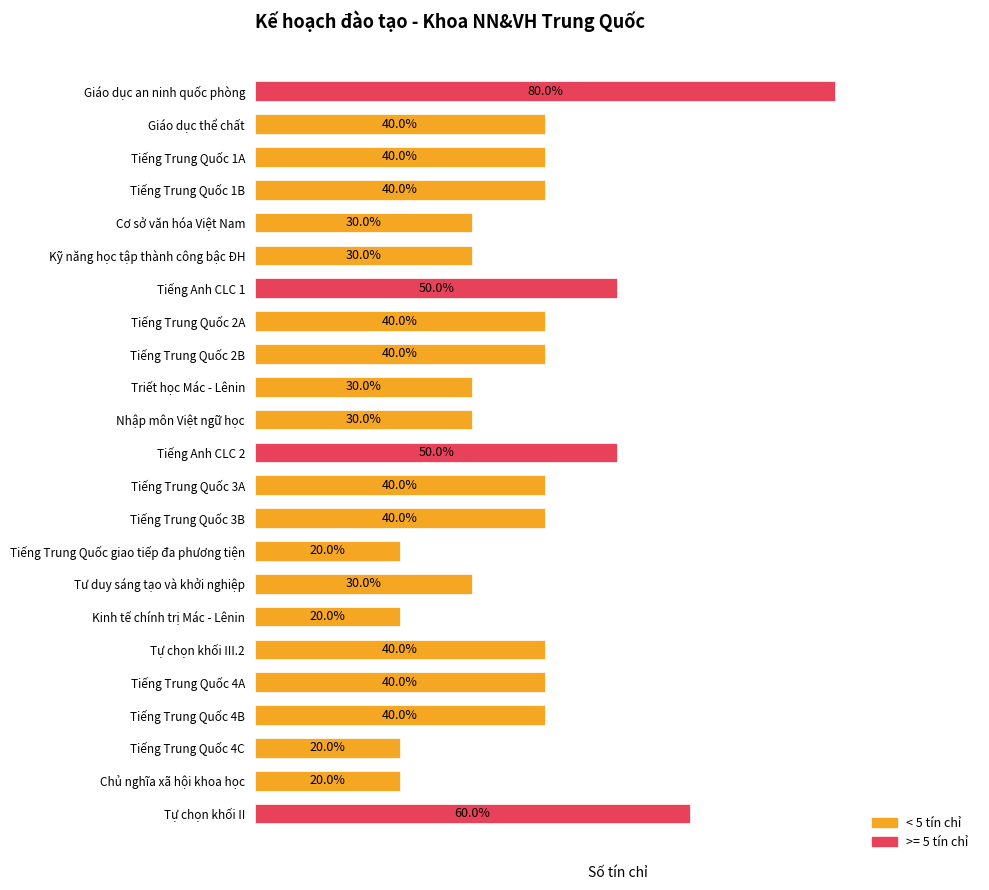

Are the bars horizontal?

Yes